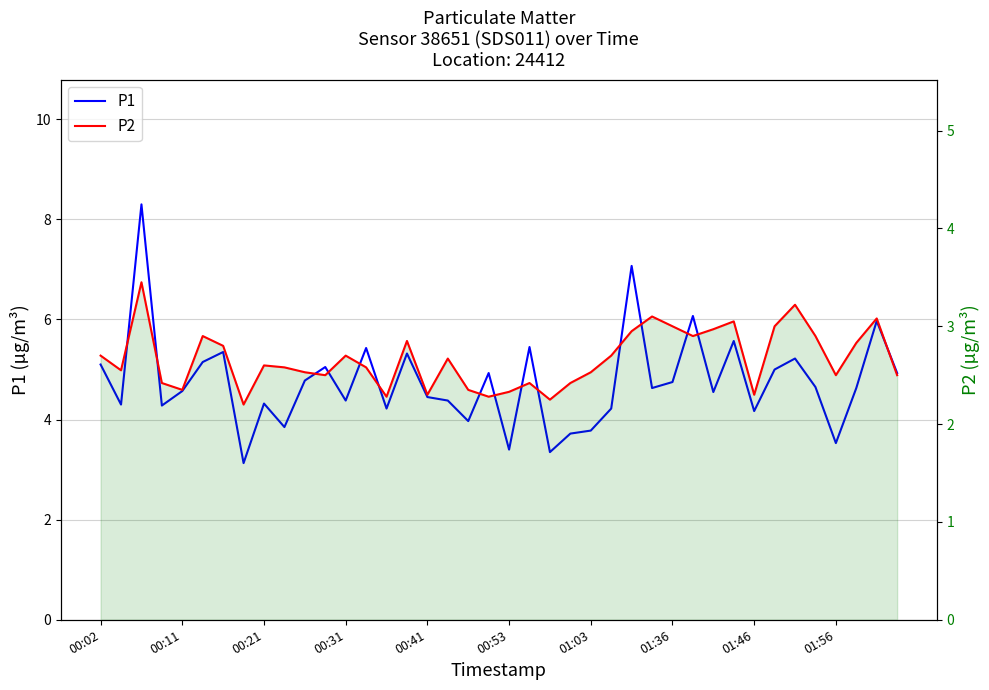

Reading left to right, transcribe all the data shown in this chart.

P1: 5.1	4.3	8.3	4.3	4.6	5.2	5.3	3.1	4.3	3.9	4.8	5.0	4.4	5.4	4.2	5.3	4.5	4.4	4.0	4.9	3.4	5.5	3.4	3.7	3.8	4.2	7.1	4.6	4.8	6.1	4.5	5.6	4.2	5.0	5.2	4.7	3.5	4.6	6.0	4.9
P2: 2.7	2.5	3.5	2.4	2.4	2.9	2.8	2.2	2.6	2.6	2.5	2.5	2.7	2.6	2.3	2.9	2.3	2.7	2.4	2.3	2.3	2.4	2.2	2.4	2.5	2.7	3.0	3.1	3.0	2.9	3.0	3.0	2.3	3.0	3.2	2.9	2.5	2.8	3.1	2.5